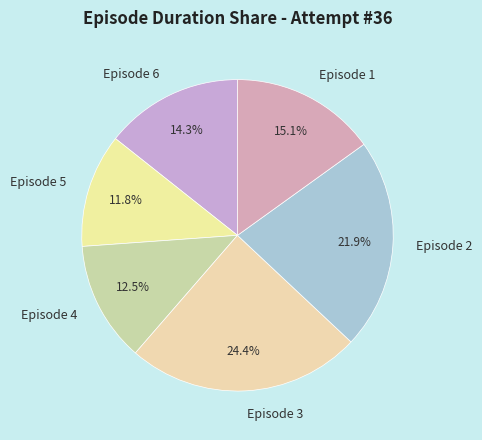

How much of the chart is everything except Episode 4?

87.5%